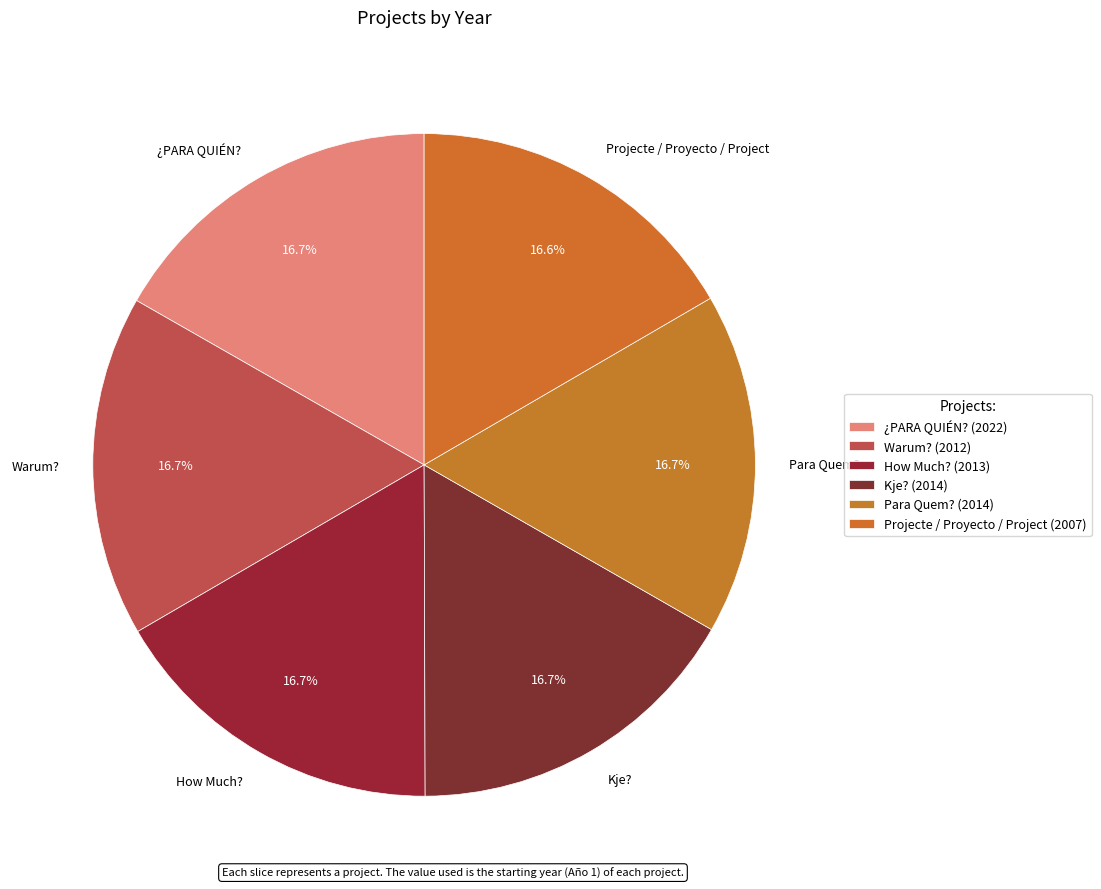

How much of the chart is everything except Para Quem??

83.3%